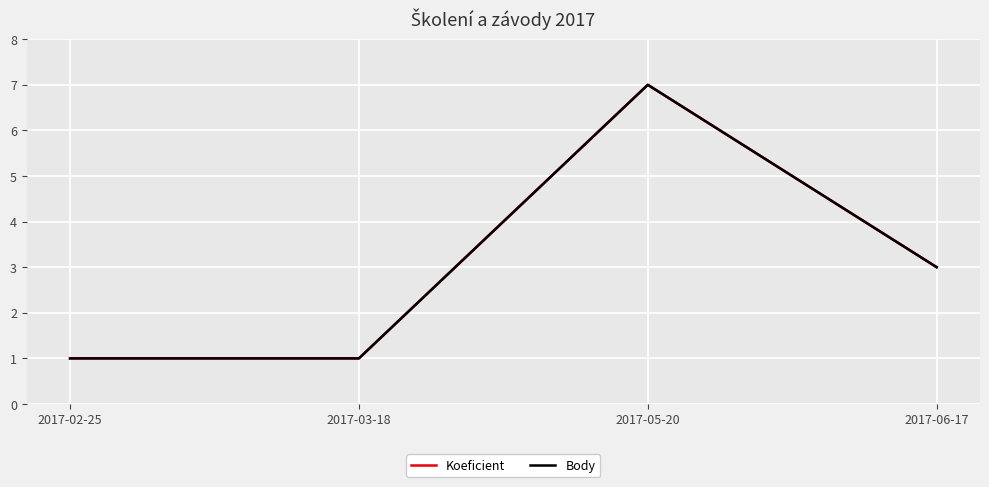

Between 2017-05-20 and 2017-06-17, which series saw the biggest shift?

Koeficient